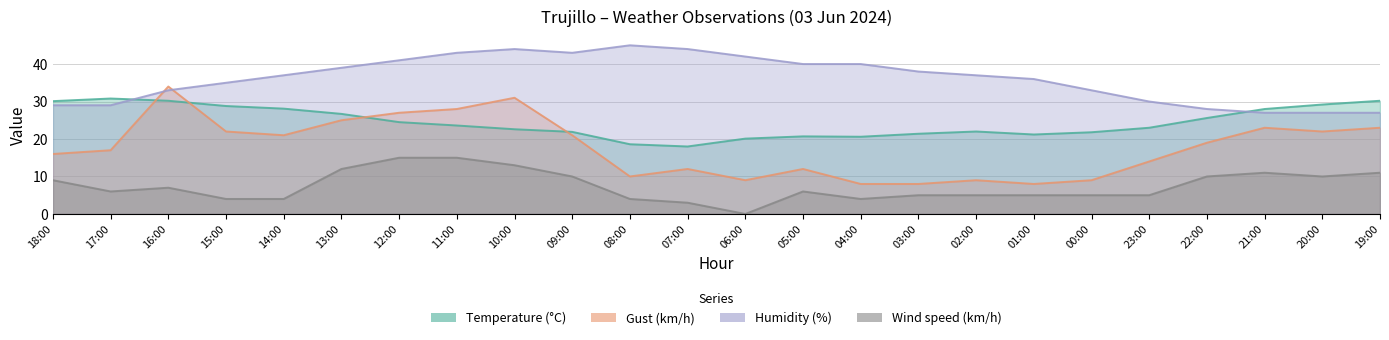

What is the sum of the Temperature (°C) values at 13:00 and 17:00?

57.5